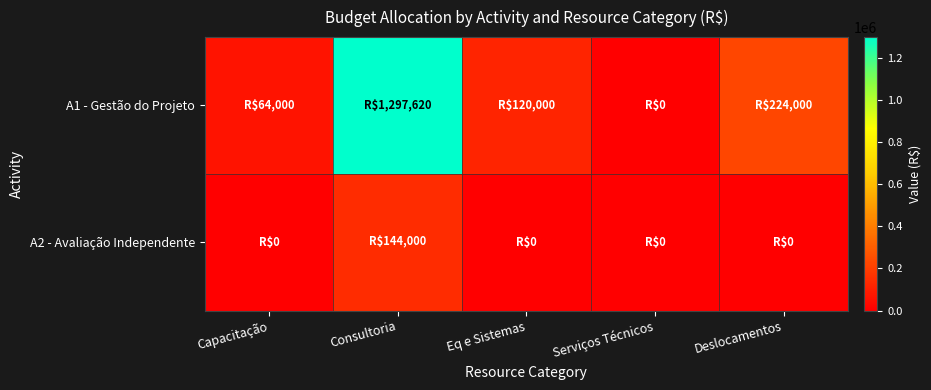

What is the spread (max minus min) of values at Eq e Sistemas?

120000